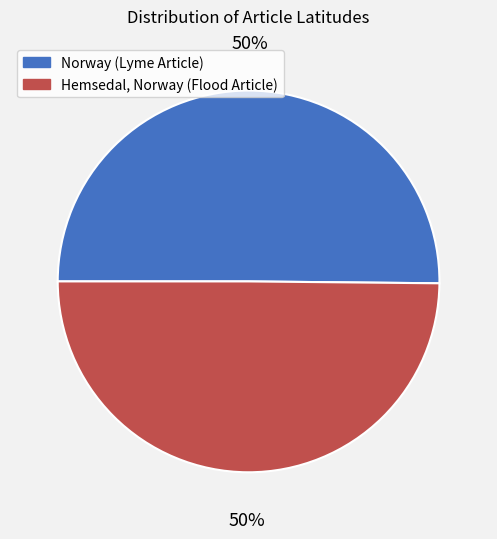

What is the ratio of the value at Norway (Lyme Article) to the value at Hemsedal, Norway (Flood Article)?

1.0